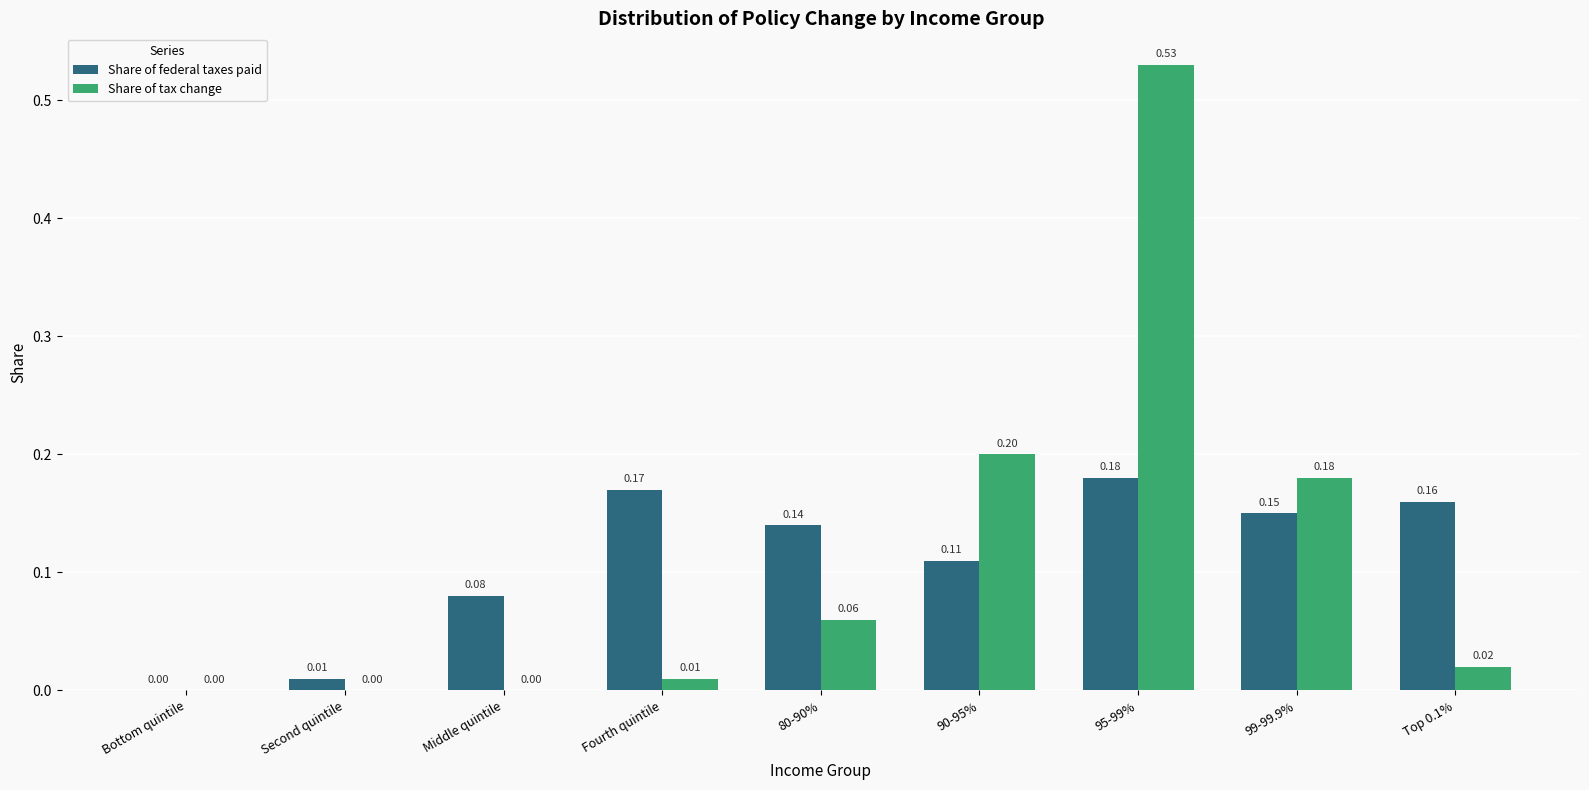

Between Bottom quintile and Fourth quintile, which series saw the biggest shift?

Share of federal taxes paid